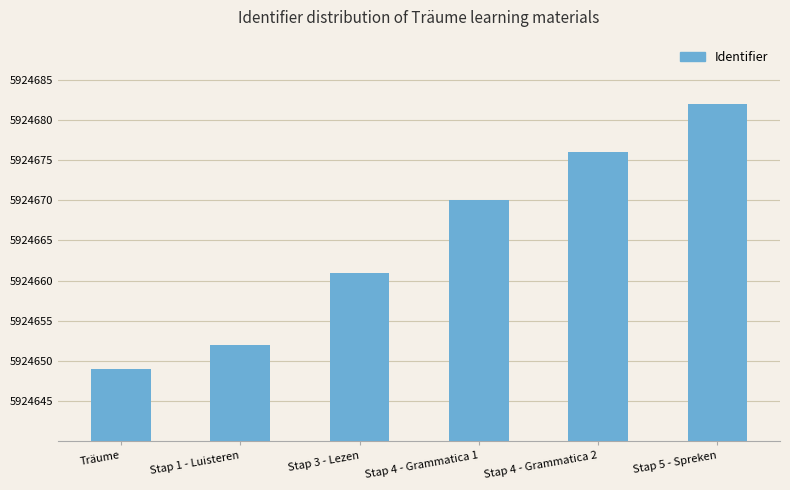

Which has a higher value, Stap 4 - Grammatica 1 or Stap 1 - Luisteren?

Stap 4 - Grammatica 1